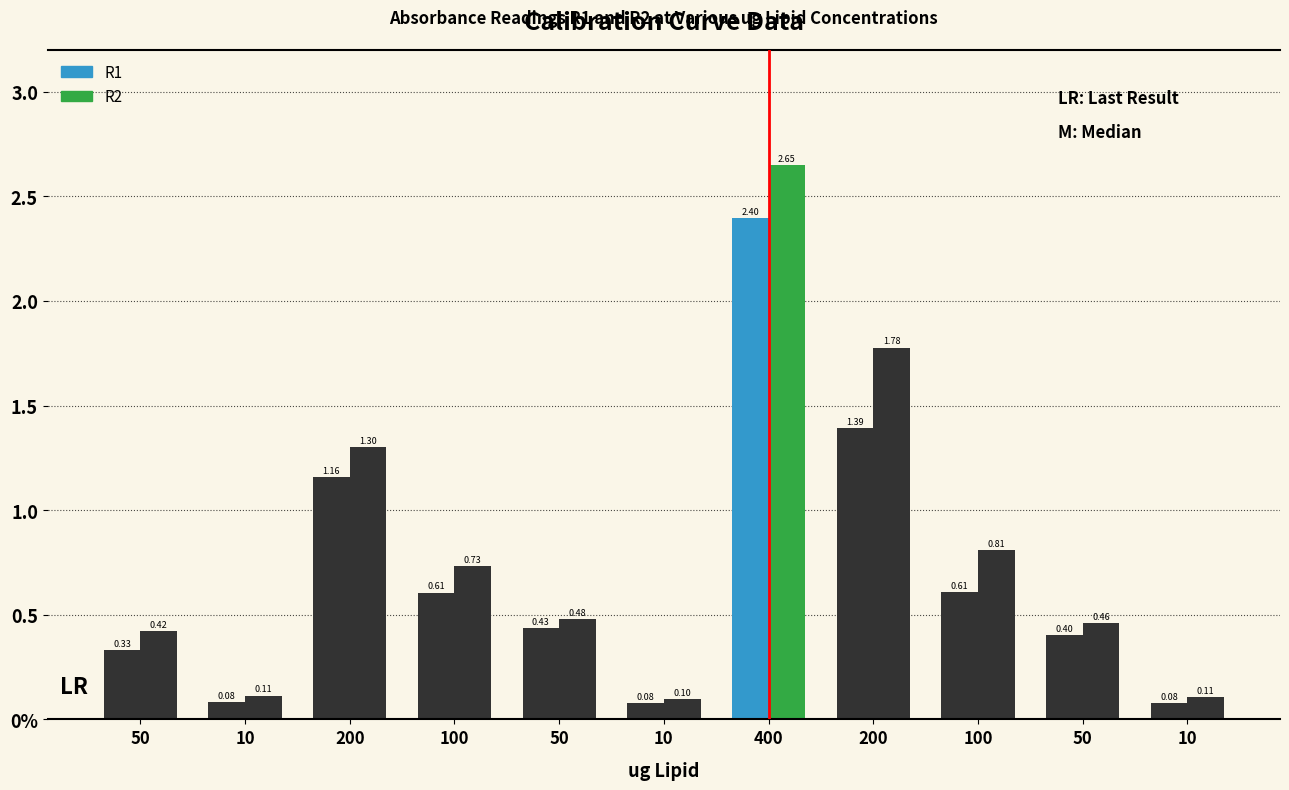

List the series in order of their peak value, lowest first.

R1, R2